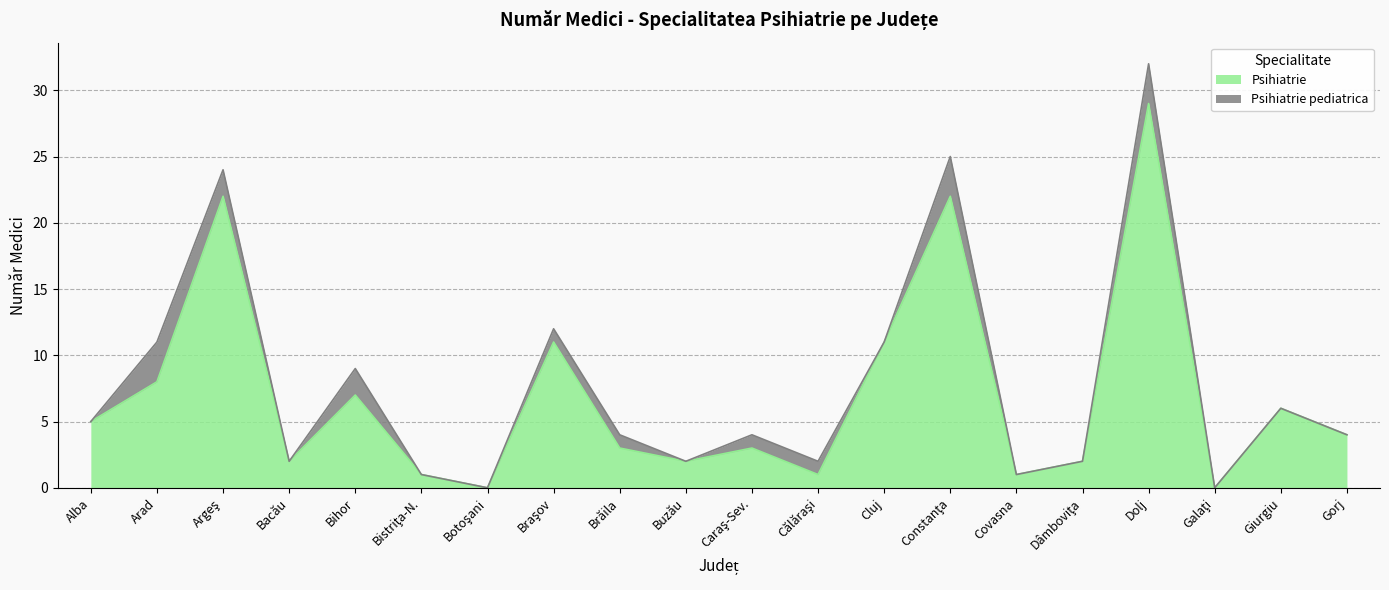

Is it true that the value at Călăraşi is 0?

False